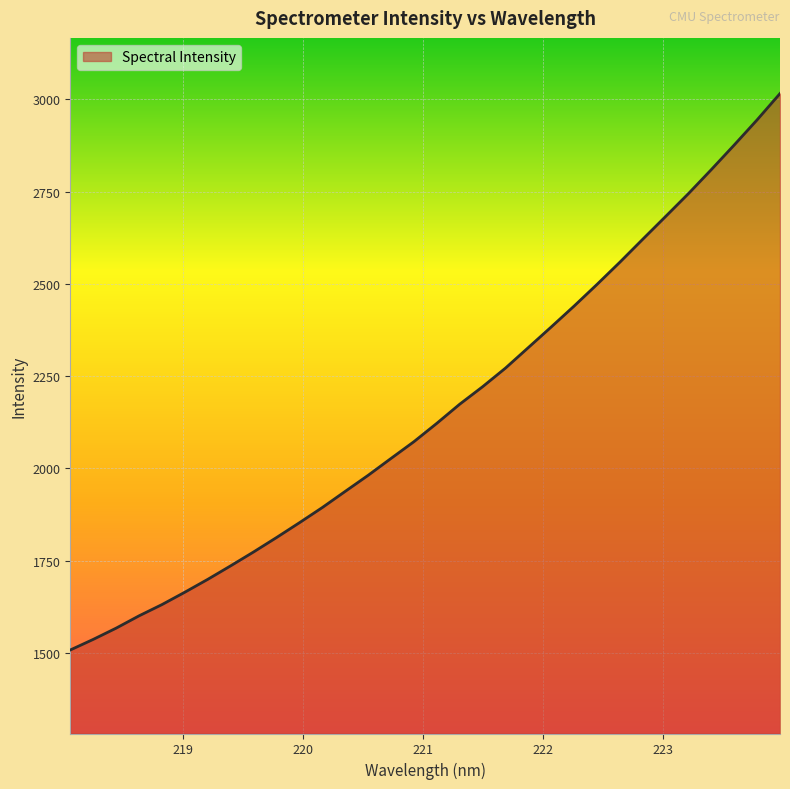

What is the maximum value shown in the chart?

3015.8